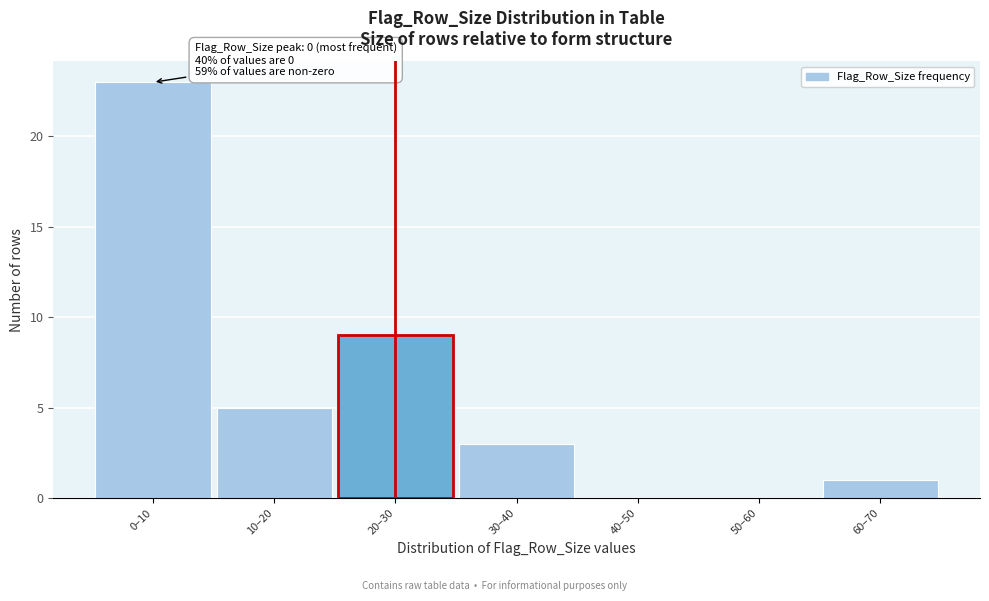

Reading left to right, transcribe all the data shown in this chart.

0–10=23	10–20=5	20–30=9	30–40=3	40–50=0	50–60=0	60–70=1